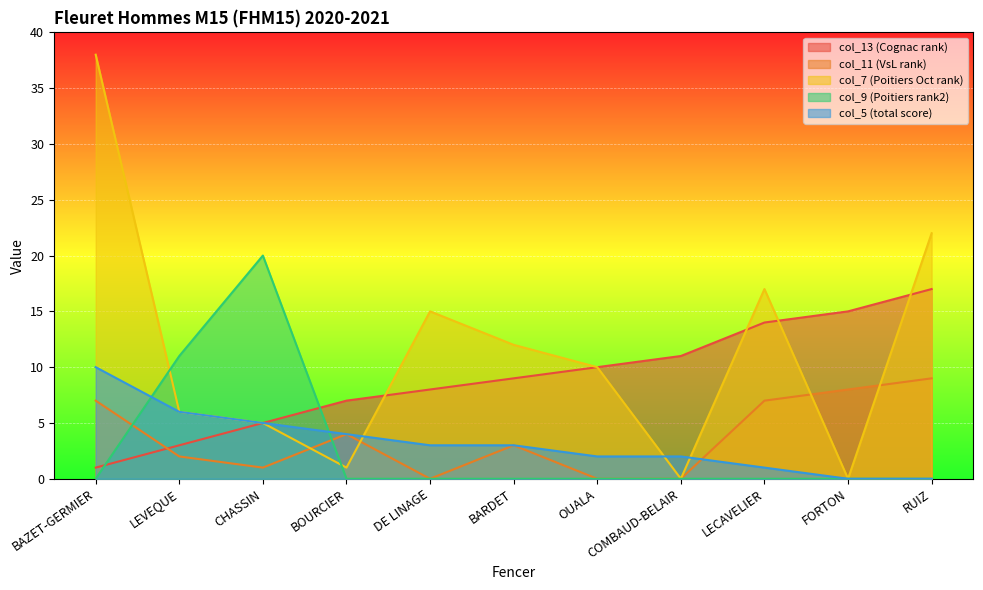

How many values in the col_13 (Cognac rank) series are below 9?

5